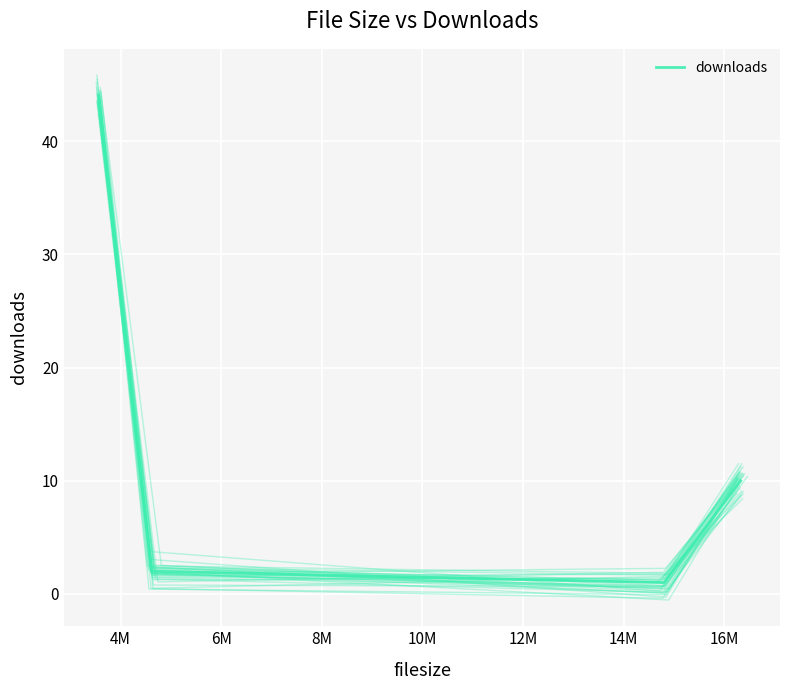

How many data points in downloads (main) are above 10?

1